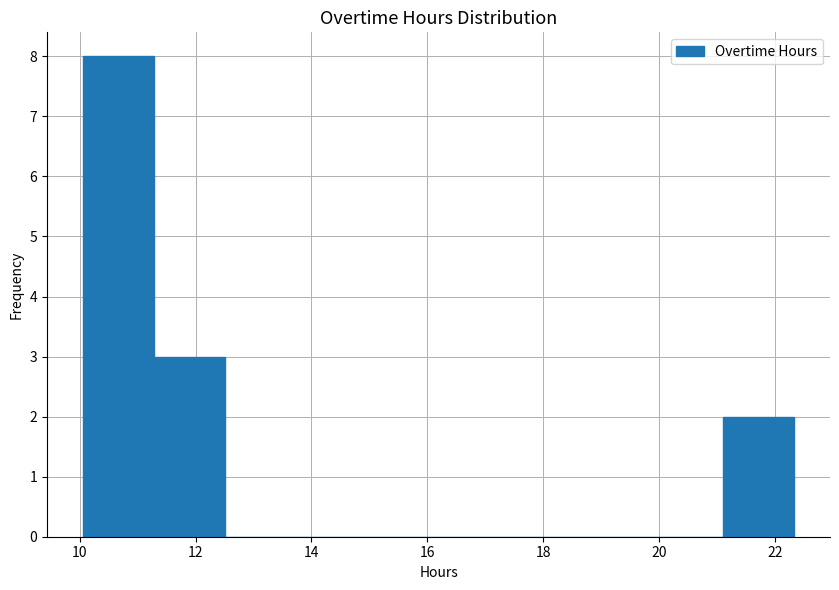

How tall is the bar that spans 21.2 to 22.4 on the x-axis? Neither the bar edges nor the heights are printed on the chart, so give them approximately, as read against the axes.

2